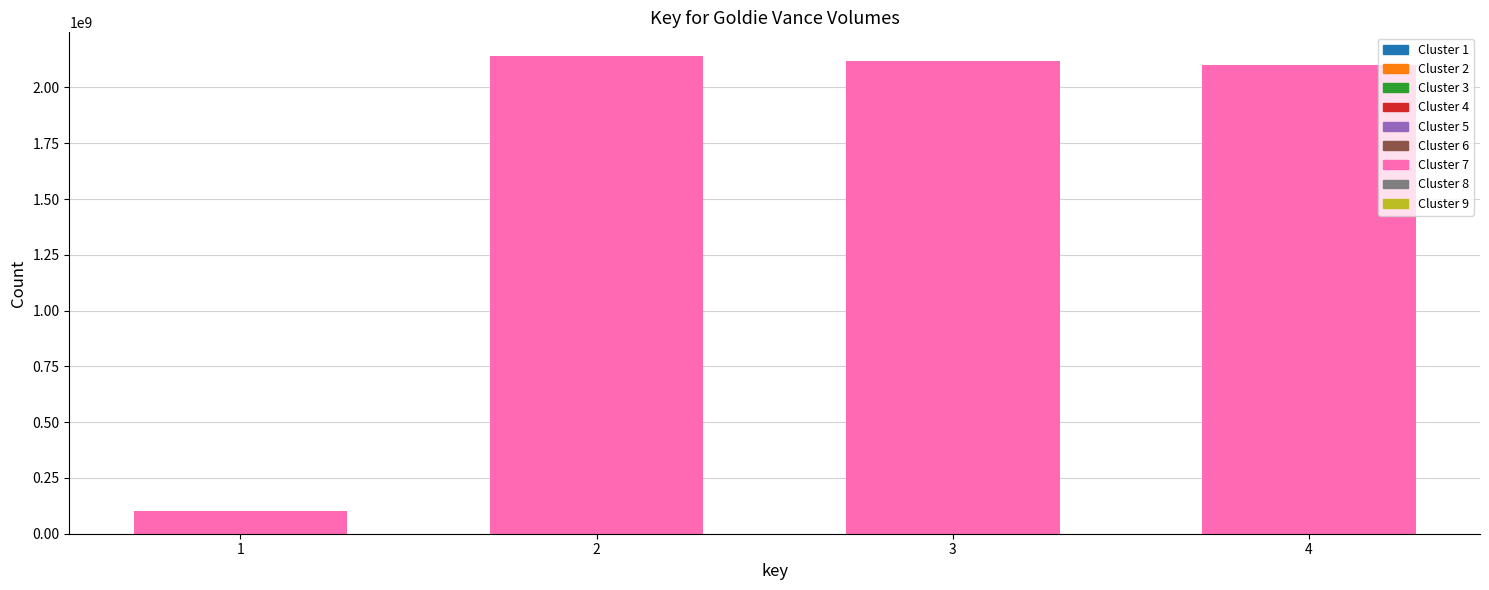

Reading right to left, list all the values displayed in this chart.

4=2099197285	3=2120257895	2=2139933845	1=100711358